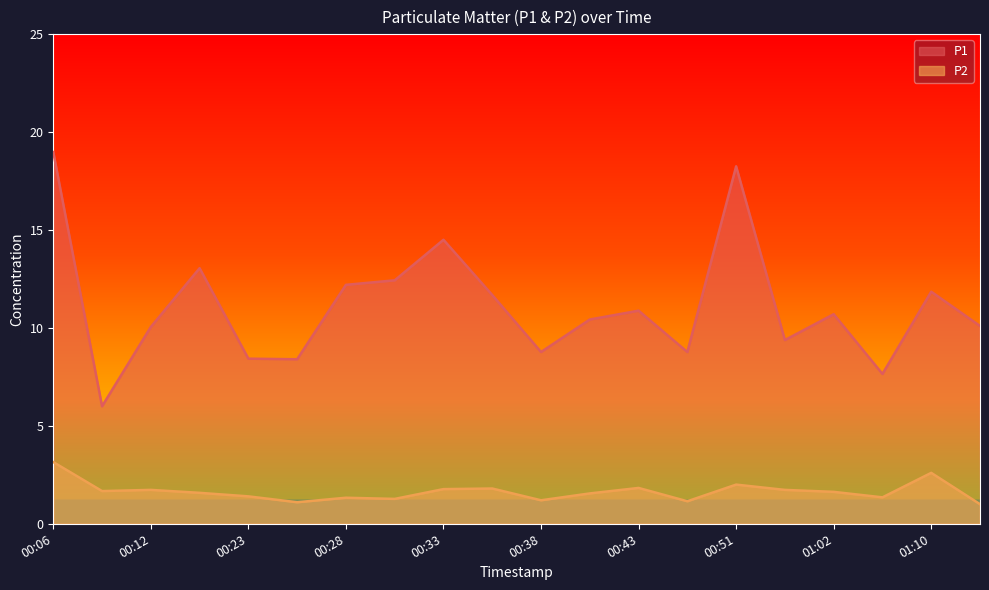

True or false: P2 and P1 cross at least once.

False